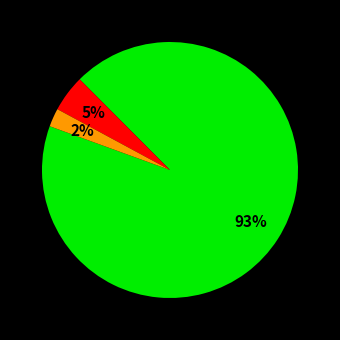

How many slices are in this pie chart?

3